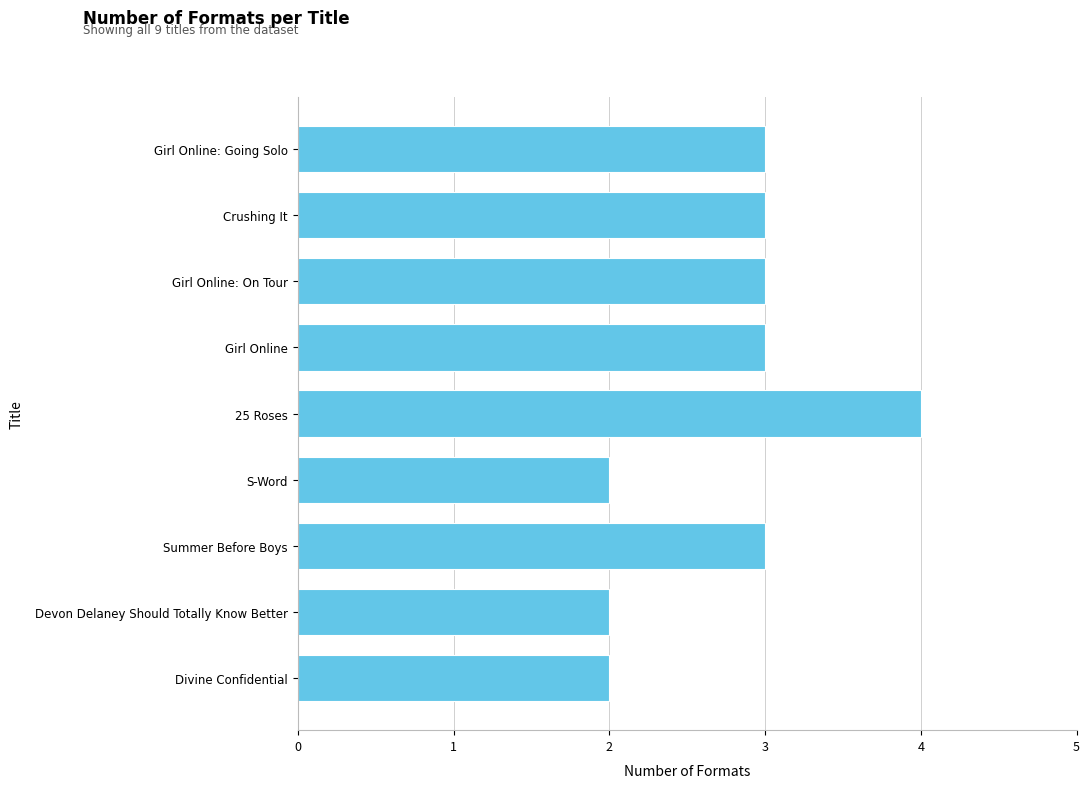

Is it true that the value at Girl Online: Going Solo is 3?

True